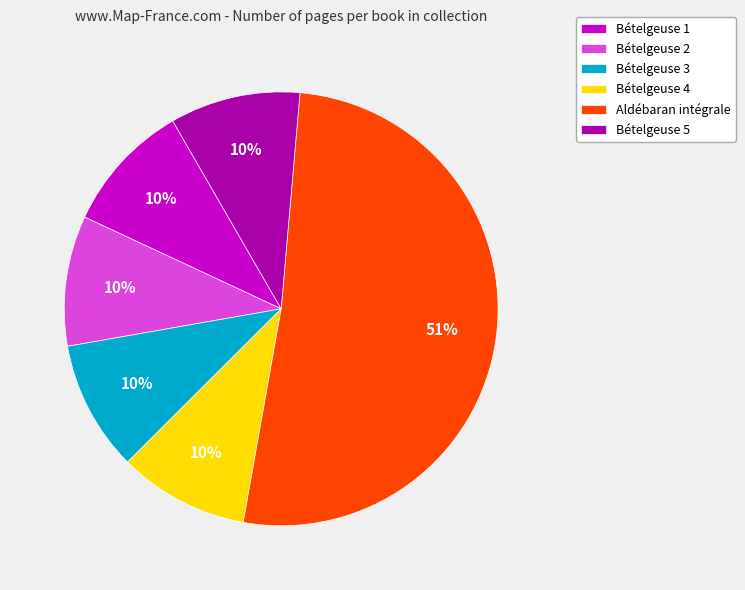

The Bételgeuse 3 slice represents 1% of the pie. True or false?

False